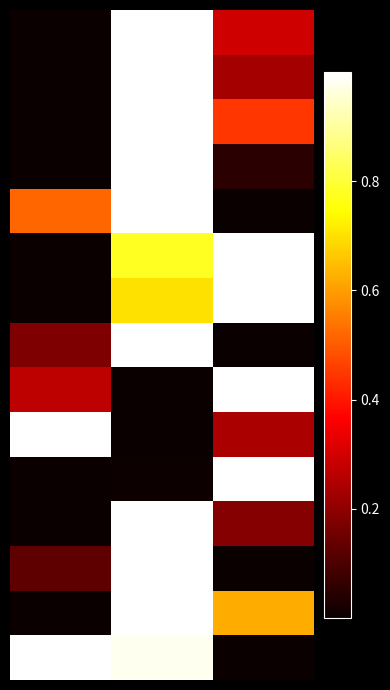

How many series are shown in this chart?

15